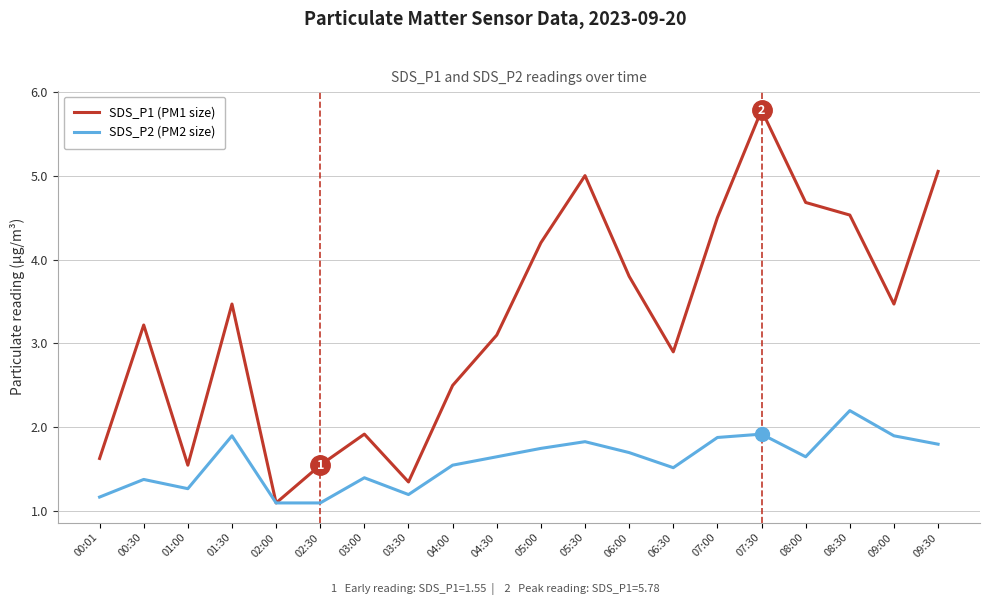

What is the sum of all SDS_P1 (PM1 size) values?

65.3